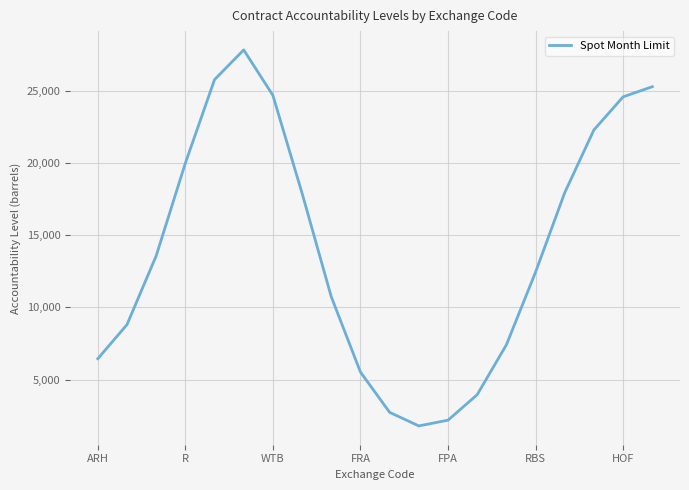

What is the greatest value displayed?

27809